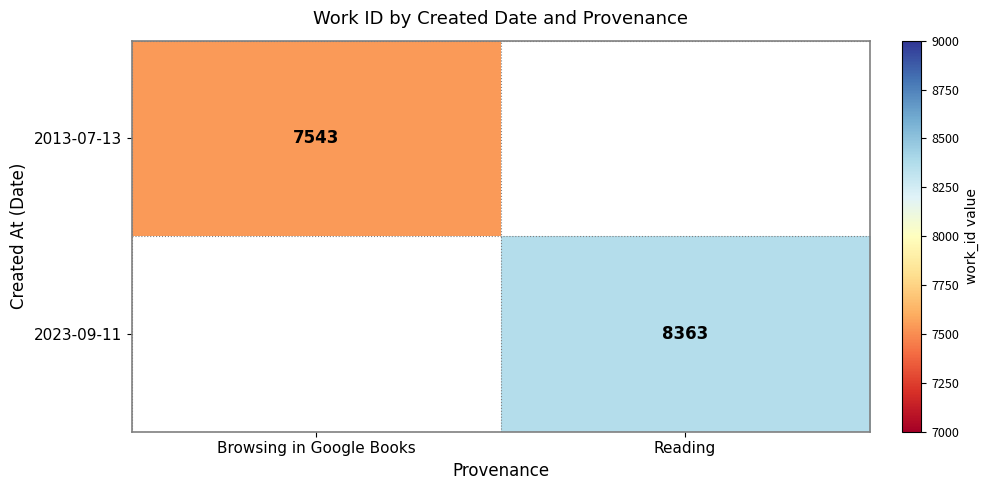

The 2013-07-13 series shows 3422 at Browsing in Google Books. True or false?

False